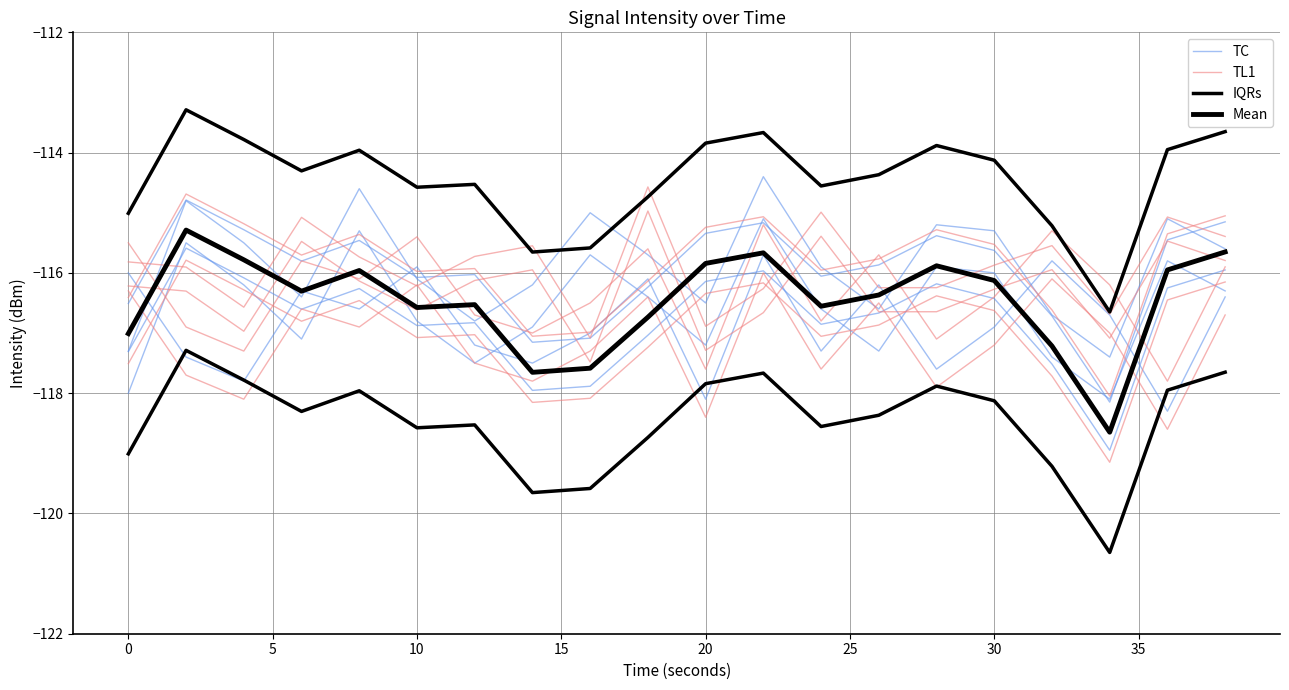

True or false: IQRs has a value of -173.2 at 0.

False